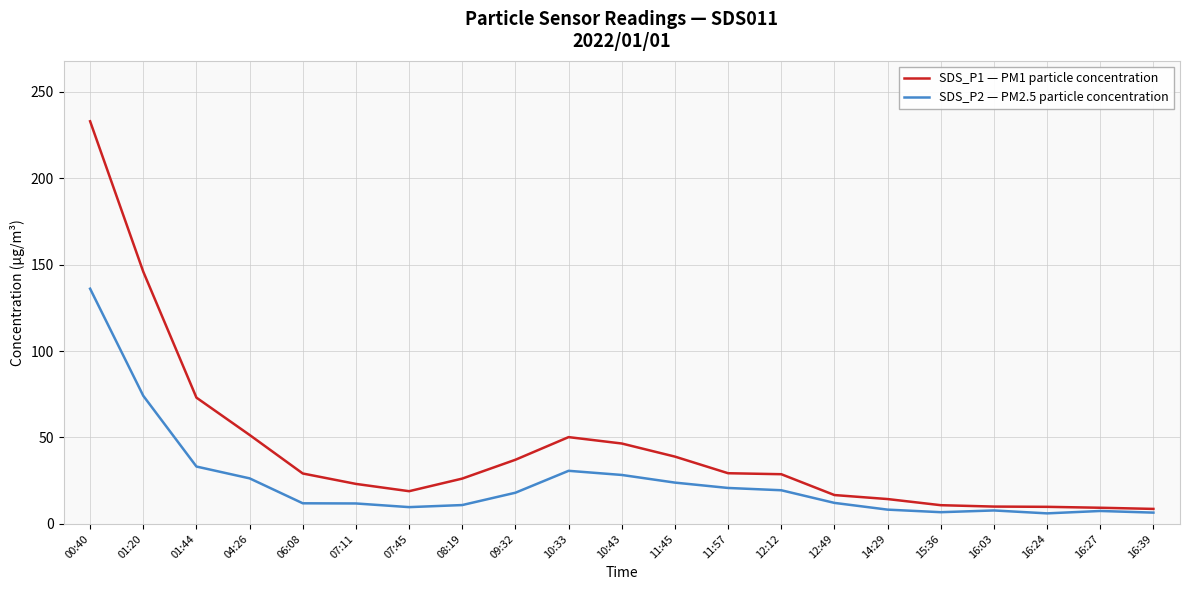

The SDS_P2 — PM2.5 particle concentration series shows 3.1 at 07:11. True or false?

False